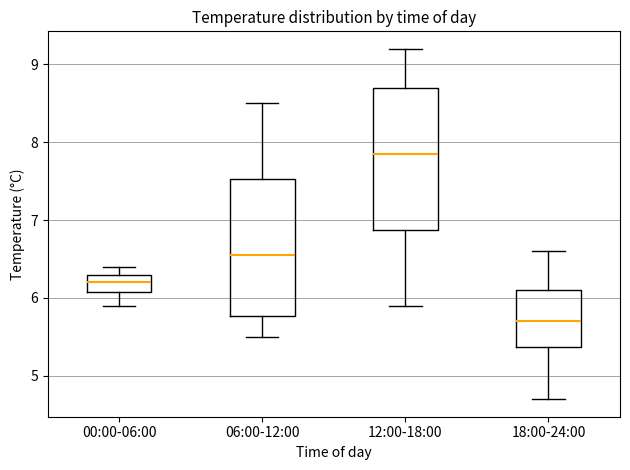

Where does the lower whisker of the box for 18:00-24:00 end on the y-axis? The values are not printed on the chart, so give them approximately, as read against the axis.

4.7